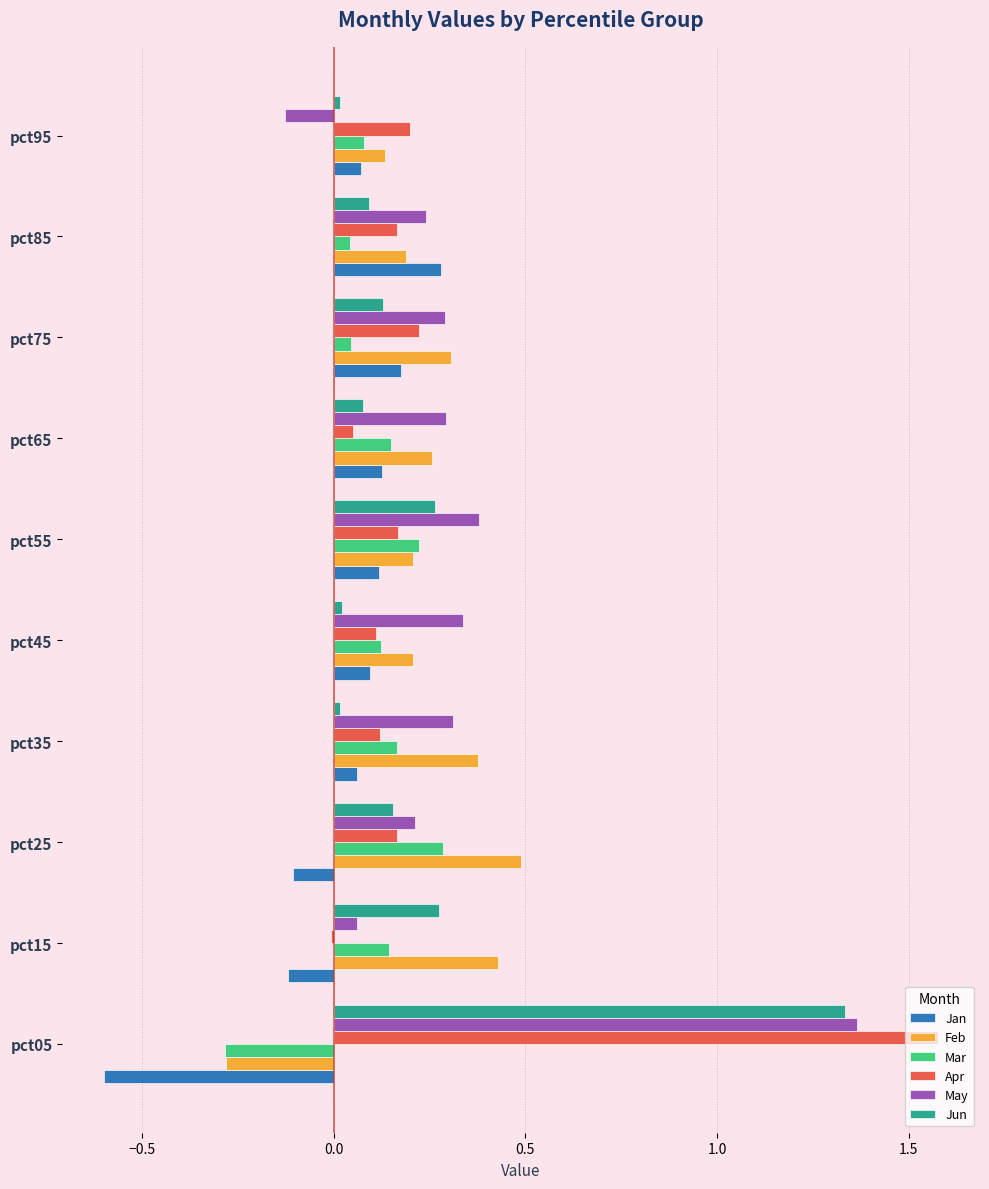

The Jan series shows 0.2 at pct75. True or false?

True